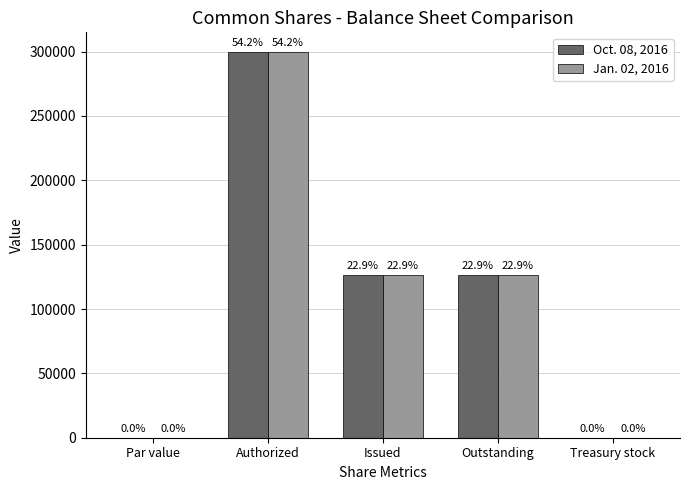

What is the greatest value displayed?

300000.0